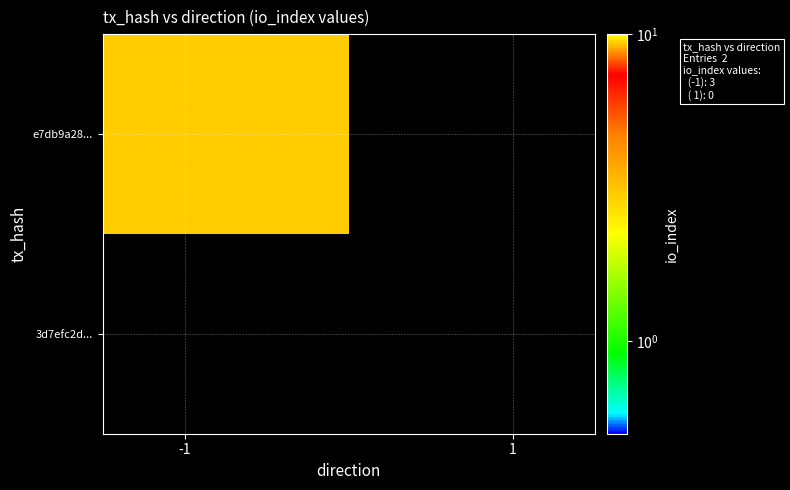

Reading left to right, extract all data points from this chart.

e7db9a28...: 3	0
3d7efc2d...: 0	0